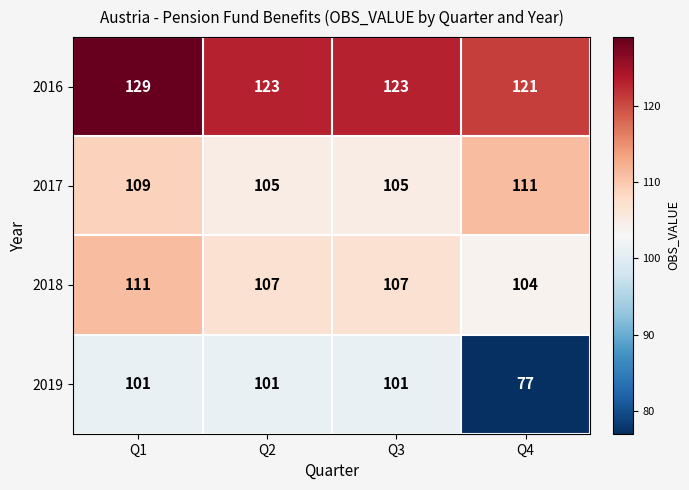

Which series has the largest range (max minus min)?

2019